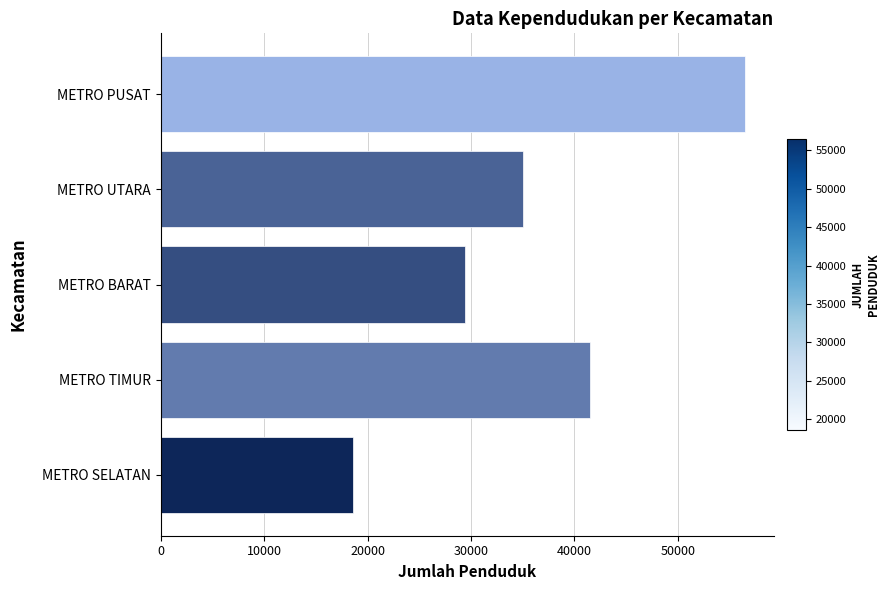

What is the minimum value shown in the chart?

18608